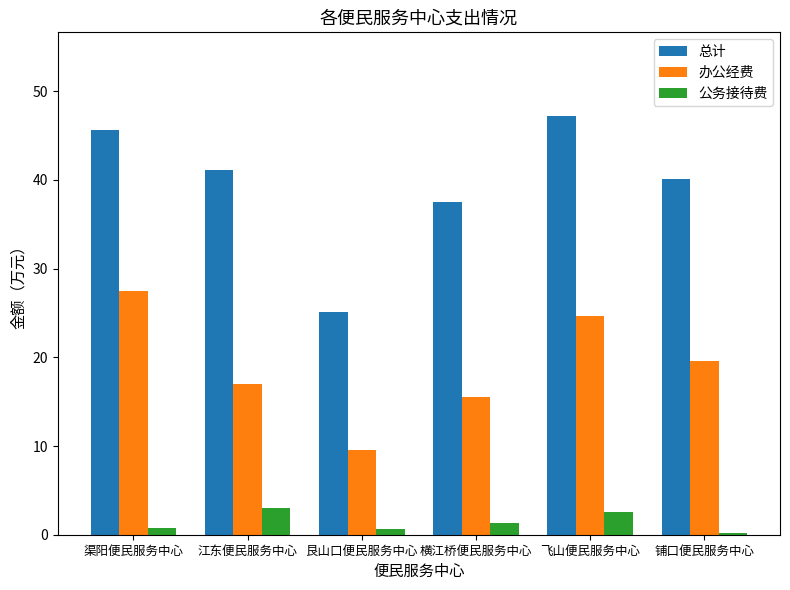

What is the sum of all 办公经费 values?

113.8